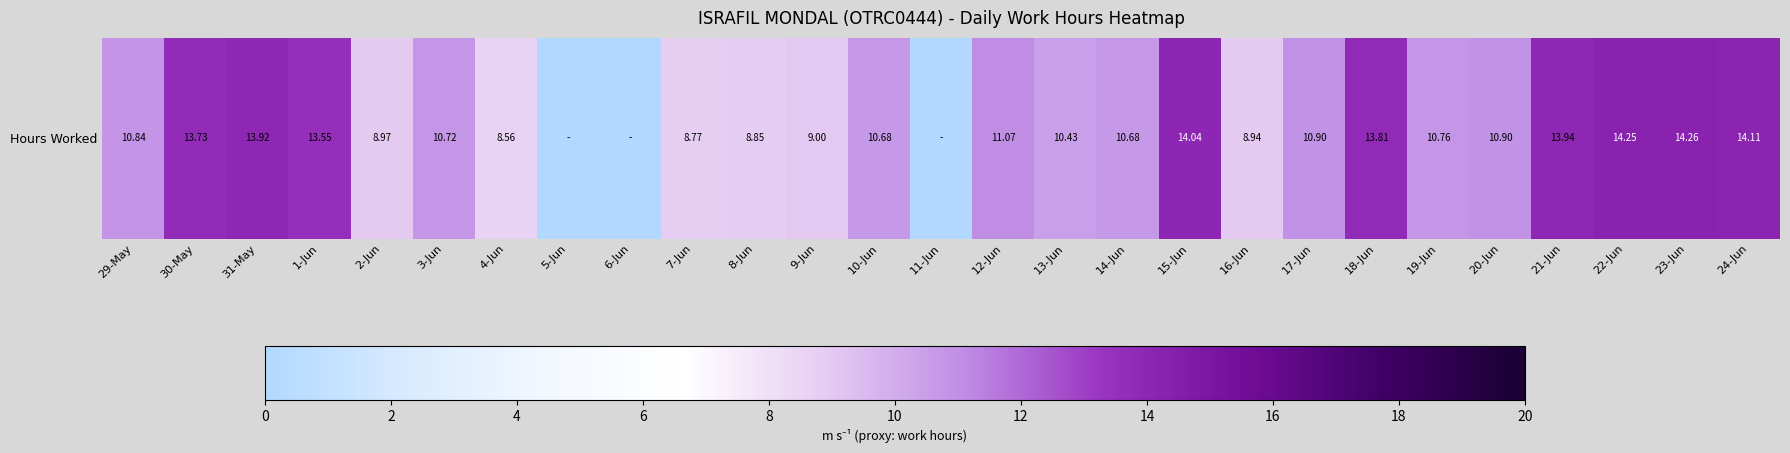

Rank the categories by value from highest to lowest.

23-Jun, 22-Jun, 24-Jun, 15-Jun, 21-Jun, 31-May, 18-Jun, 30-May, 1-Jun, 12-Jun, 17-Jun, 20-Jun, 29-May, 19-Jun, 3-Jun, 10-Jun, 14-Jun, 13-Jun, 9-Jun, 2-Jun, 16-Jun, 8-Jun, 7-Jun, 4-Jun, 5-Jun, 6-Jun, 11-Jun